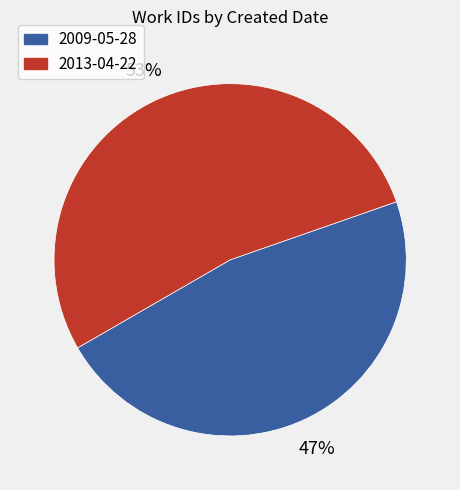

Which has a higher value, 2013-04-22 or 2009-05-28?

2013-04-22